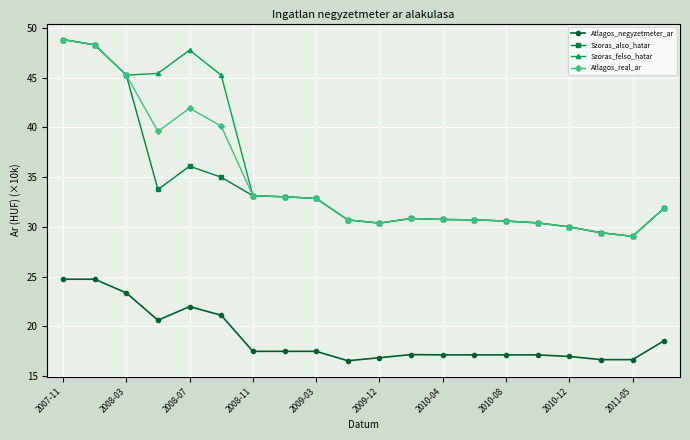

What is the value of the Atlagos_negyzetmeter_ar point at the 9th from the left?

17.5